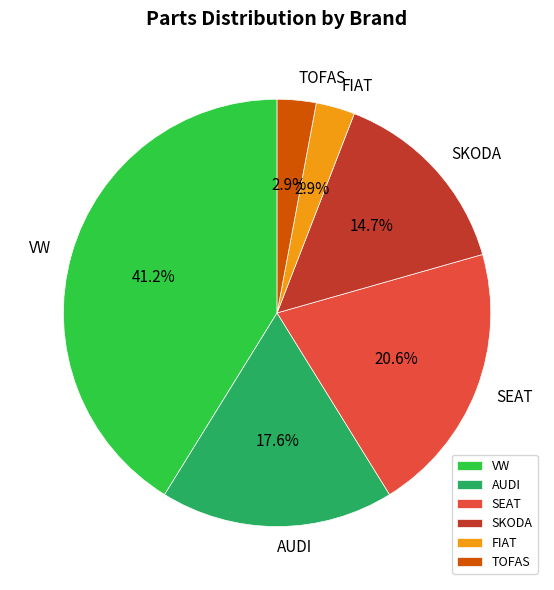

Do VW and SKODA together represent more than half of the pie?

Yes